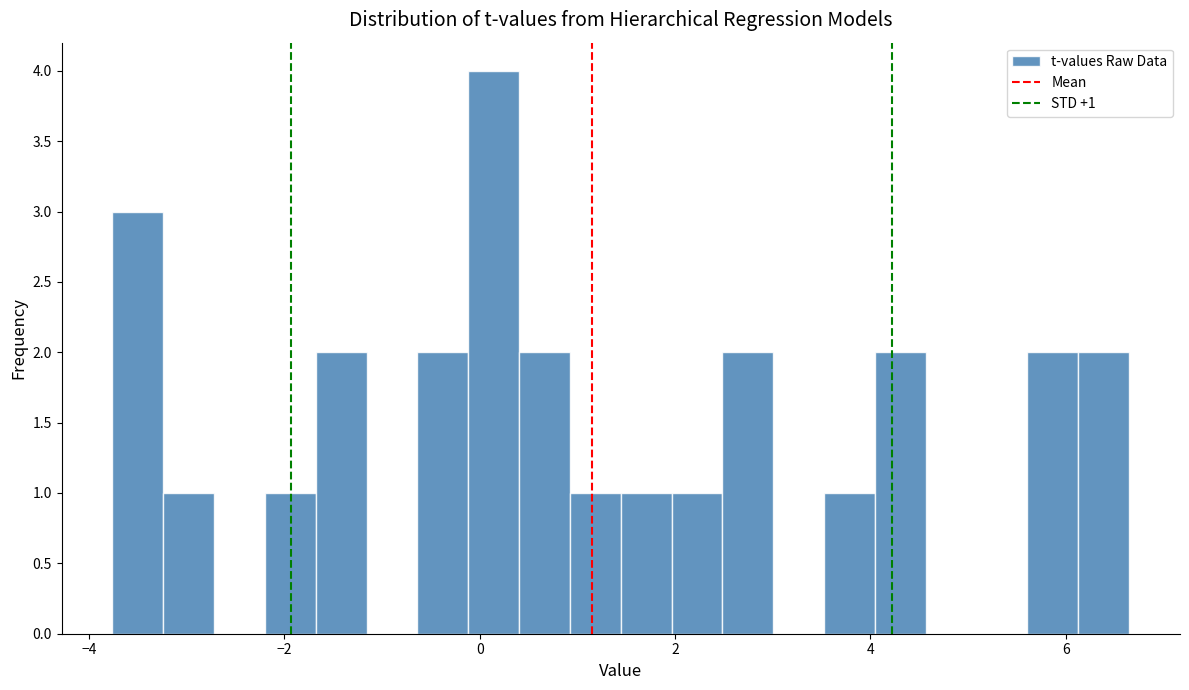

Around what value on the x-axis is the tallest bar? Give the approximate position of its centre, as read against the axis.

0.2